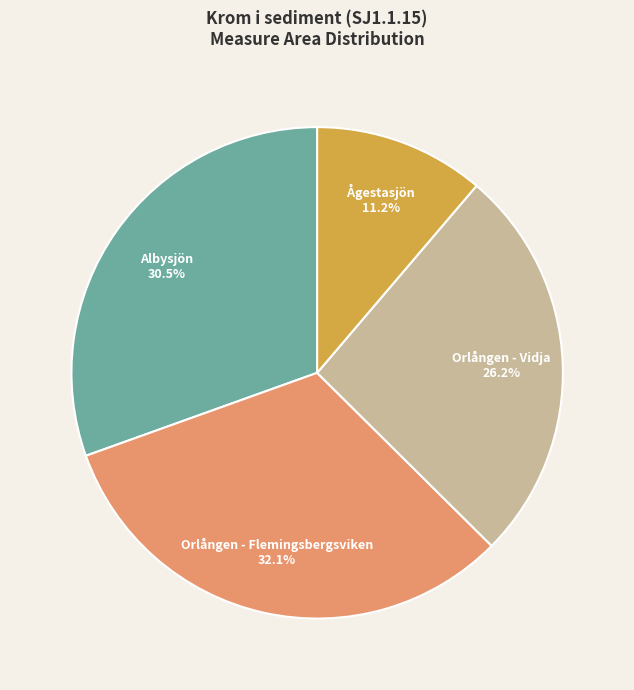

What portion of the pie excludes Orlången - Flemingsbergsviken?

67.9%